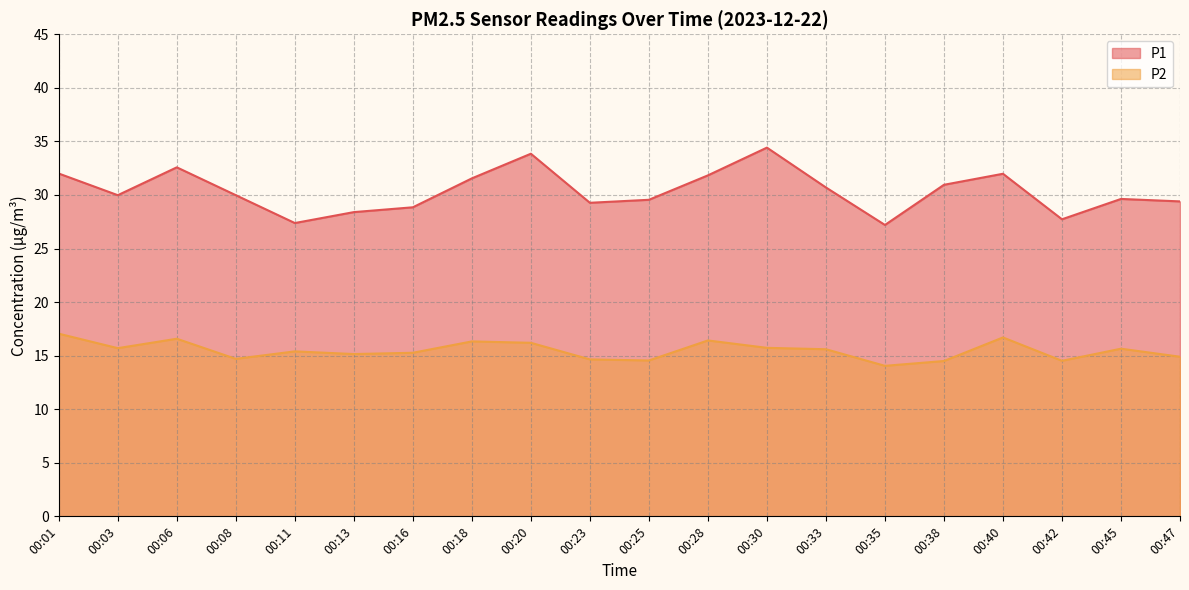

Reading left to right, what are all the values shown in this chart?

P1: 00:01=32.0	00:03=30.0	00:06=32.6	00:08=30.0	00:11=27.4	00:13=28.4	00:16=28.9	00:18=31.6	00:20=33.9	00:23=29.3	00:25=29.6	00:28=31.8	00:30=34.4	00:33=30.7	00:35=27.2	00:38=30.9	00:40=32.0	00:42=27.7	00:45=29.6	00:47=29.4
P2: 00:01=17.1	00:03=15.7	00:06=16.6	00:08=14.7	00:11=15.4	00:13=15.2	00:16=15.3	00:18=16.3	00:20=16.2	00:23=14.7	00:25=14.6	00:28=16.4	00:30=15.7	00:33=15.6	00:35=14.1	00:38=14.5	00:40=16.7	00:42=14.5	00:45=15.7	00:47=14.9